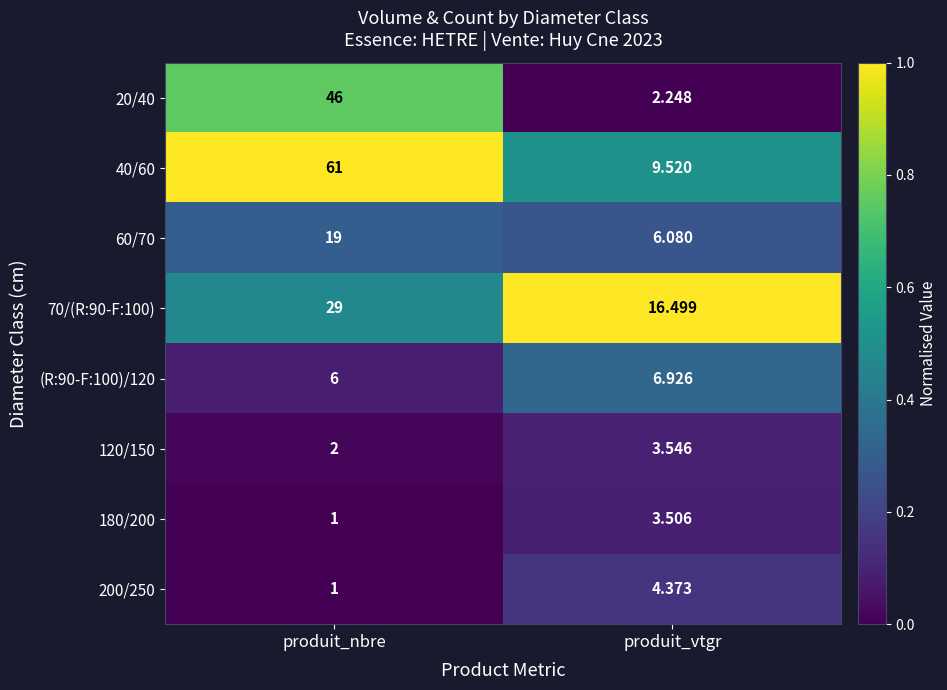

At which category does the chart reach its peak across all series?

produit_nbre